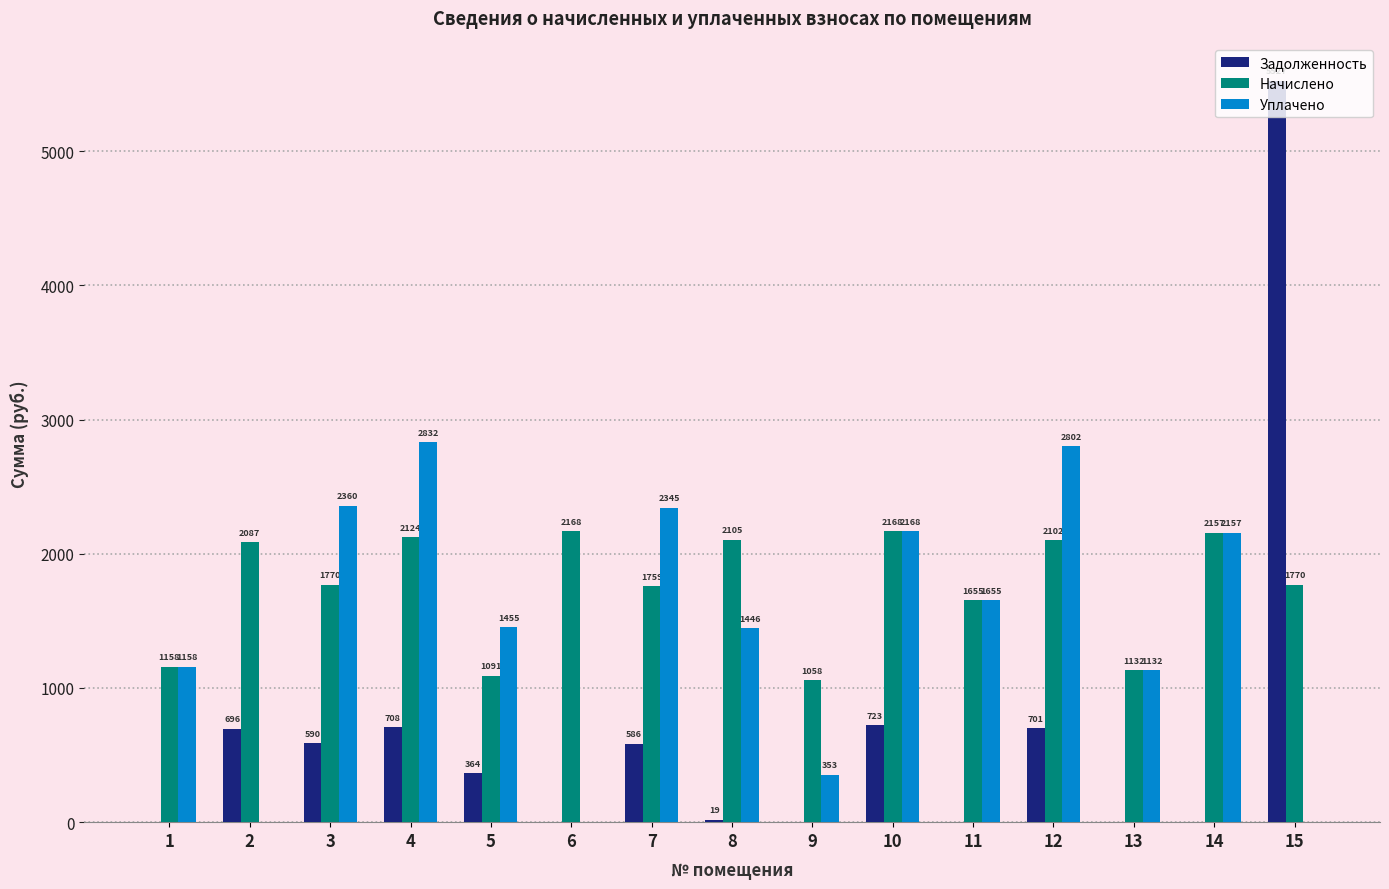

How many data points does each series have?

15